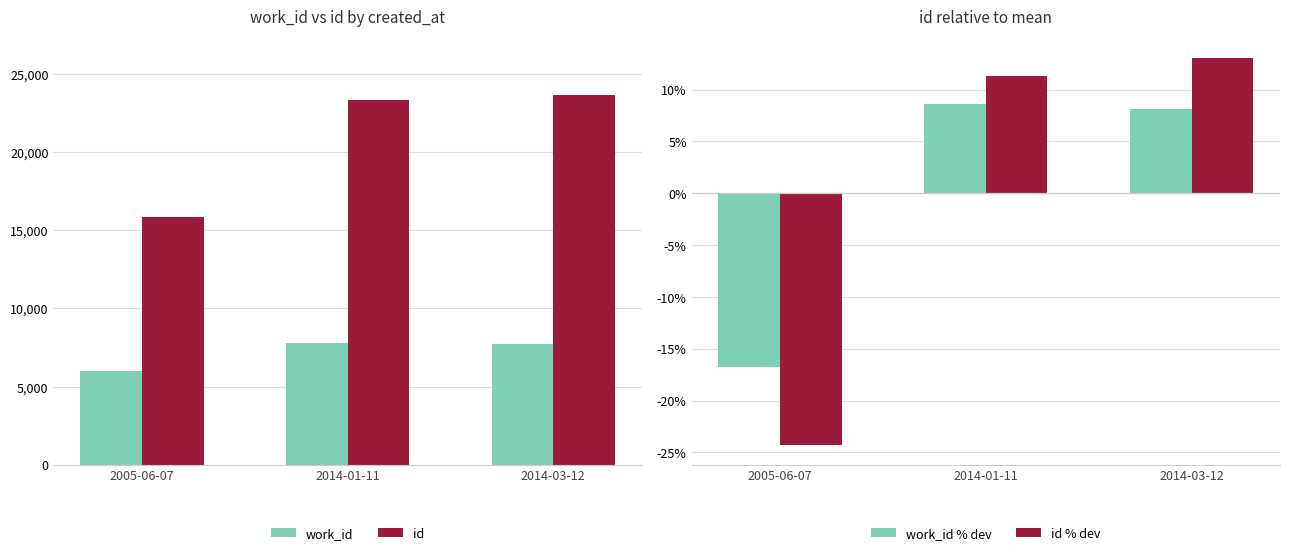

Count the number of data series in this chart.

4